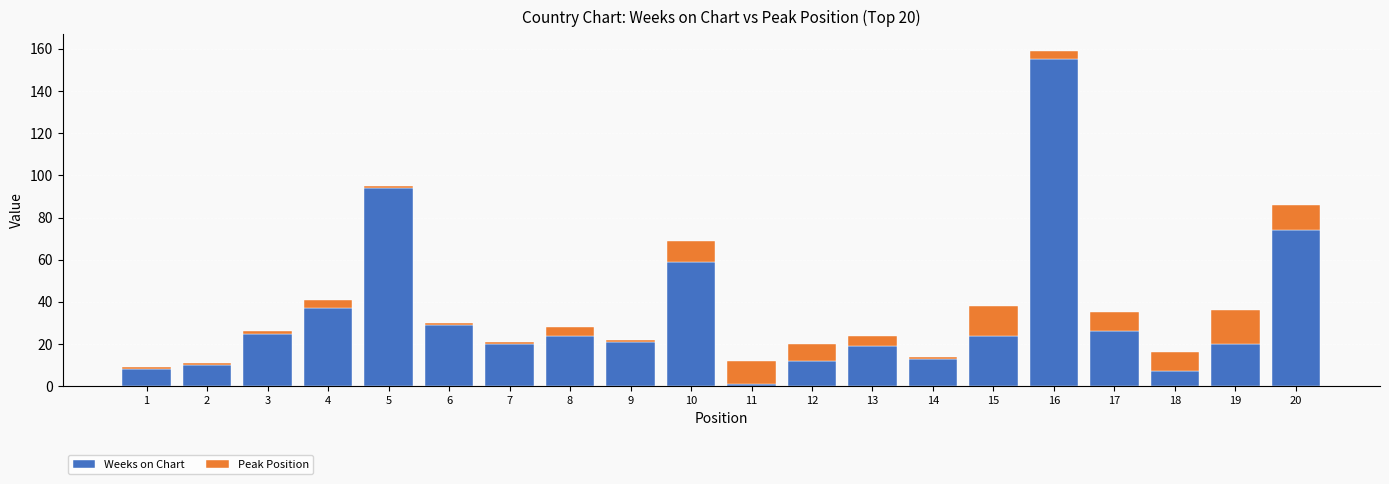

What is the difference between the maximum and minimum values in the Weeks on Chart series?

154